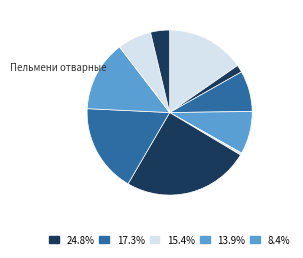

Is there any slice that represents more than half of the pie?

No